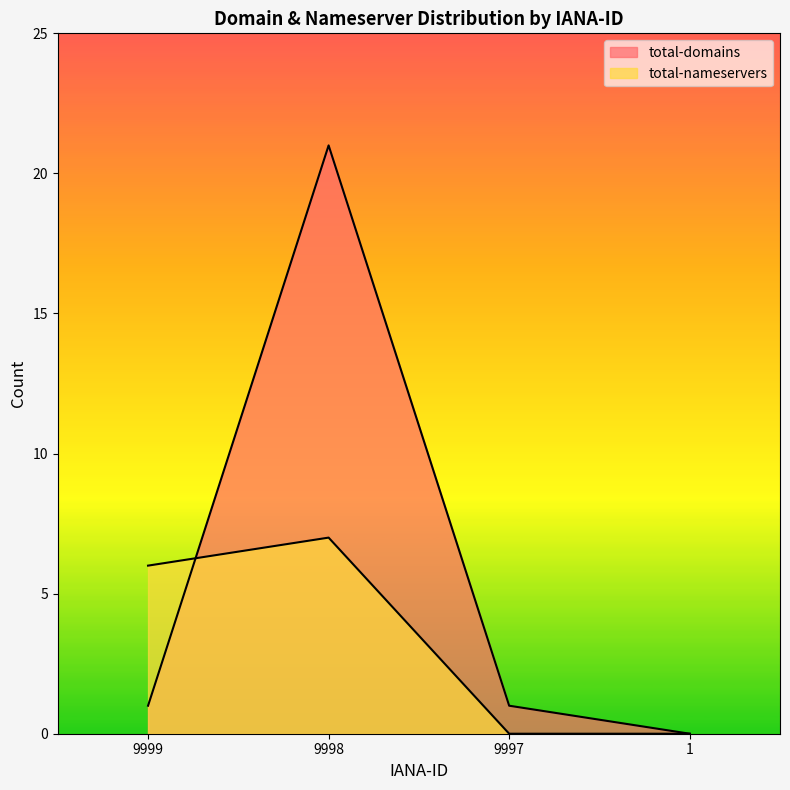

Is the value of total-nameservers at 9997 greater than the value of total-domains at 9999?

No